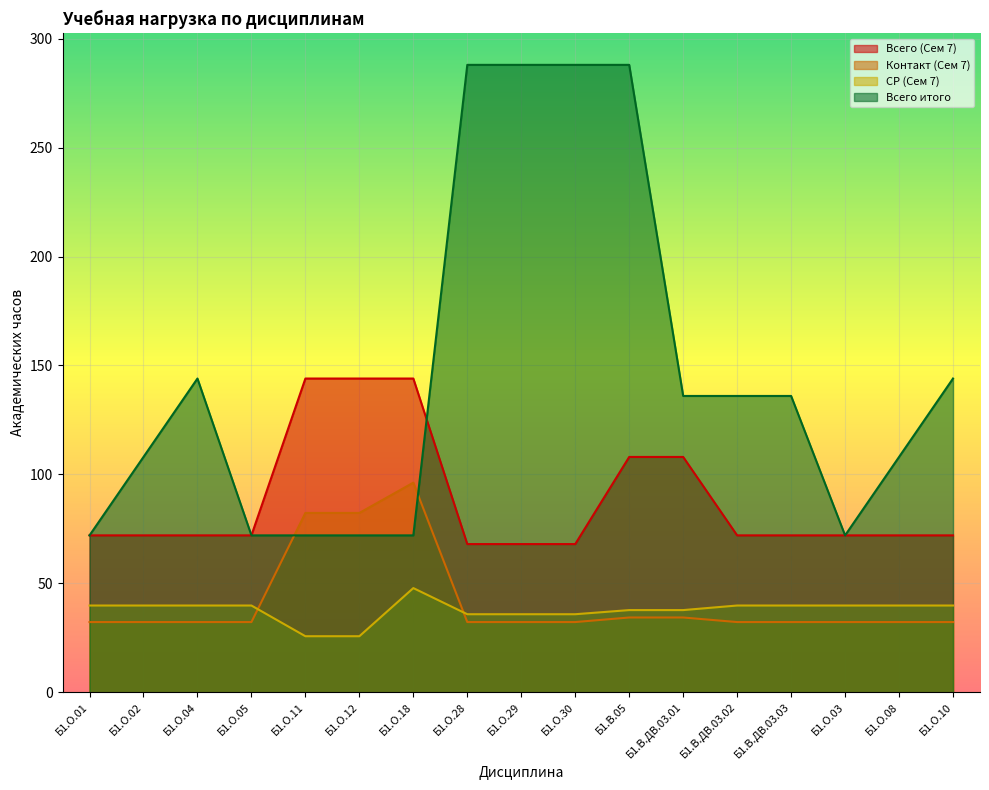

How many interior local peaks does the Всего итого series have?

1